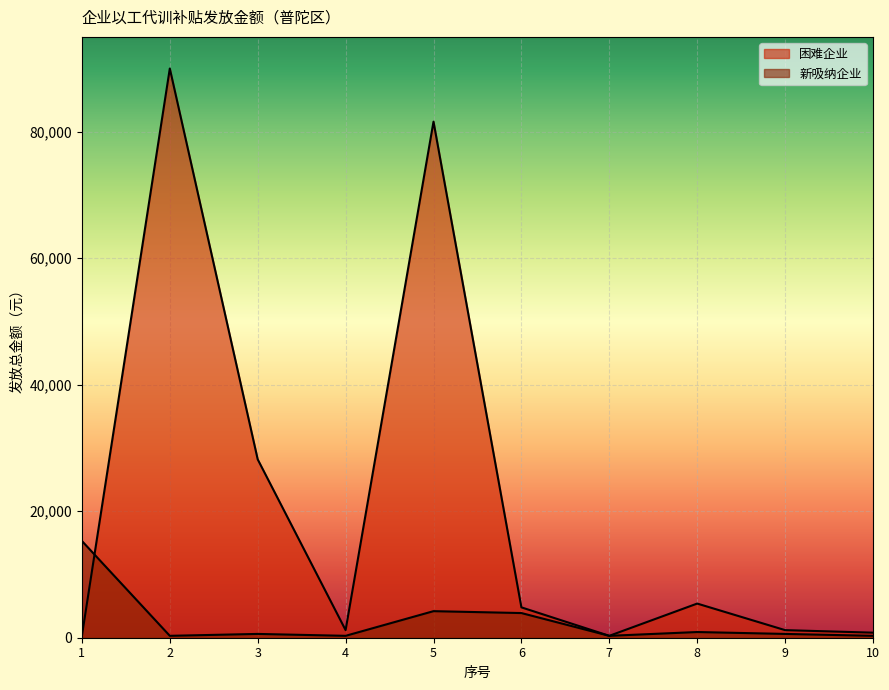

What is the total value across all series at 7?

600